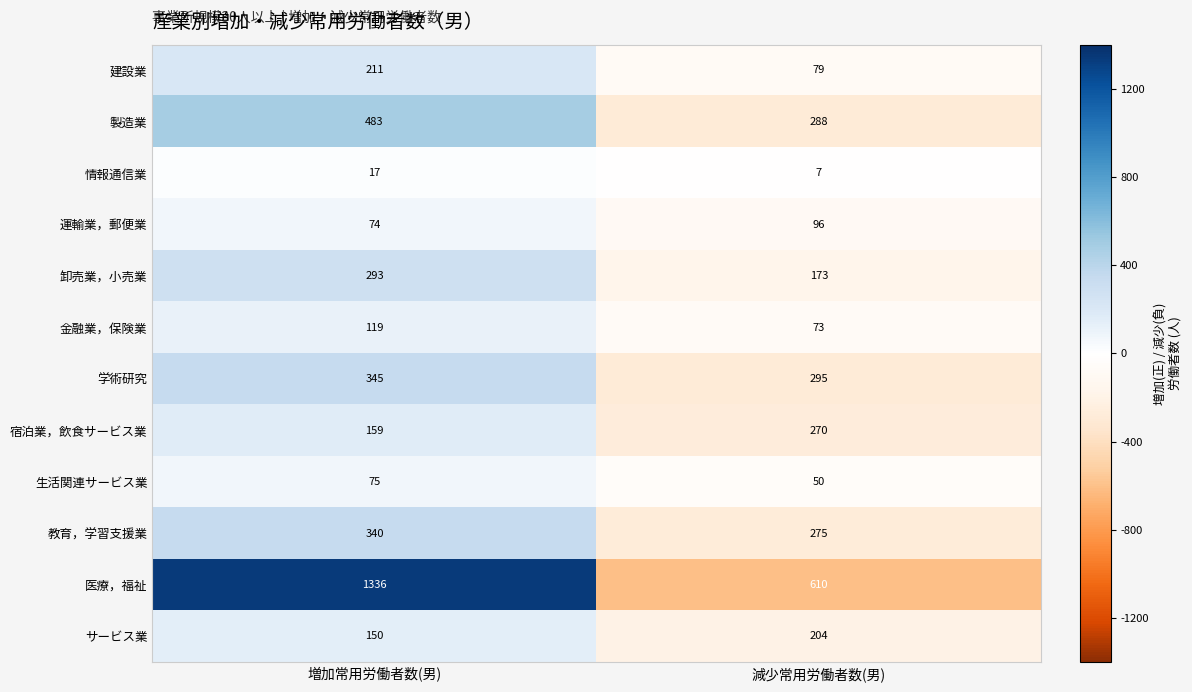

At which category is the sum across all series the highest?

増加常用労働者数(男)